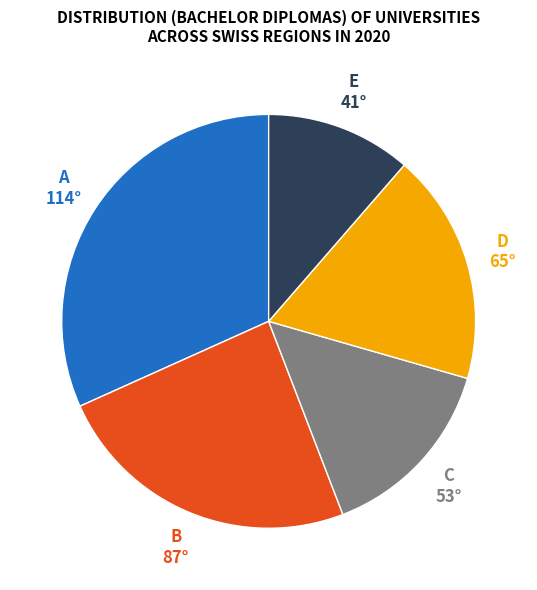

Is there any slice that represents more than half of the pie?

No